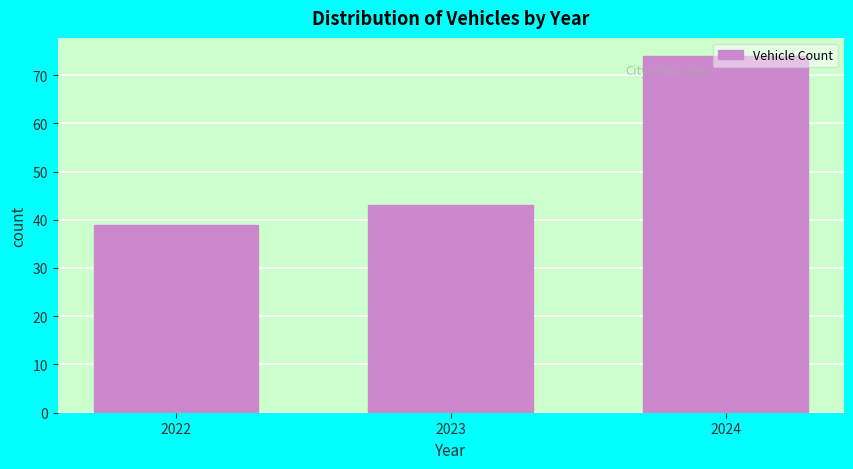

What is the value of the 2nd bar from the left?

43